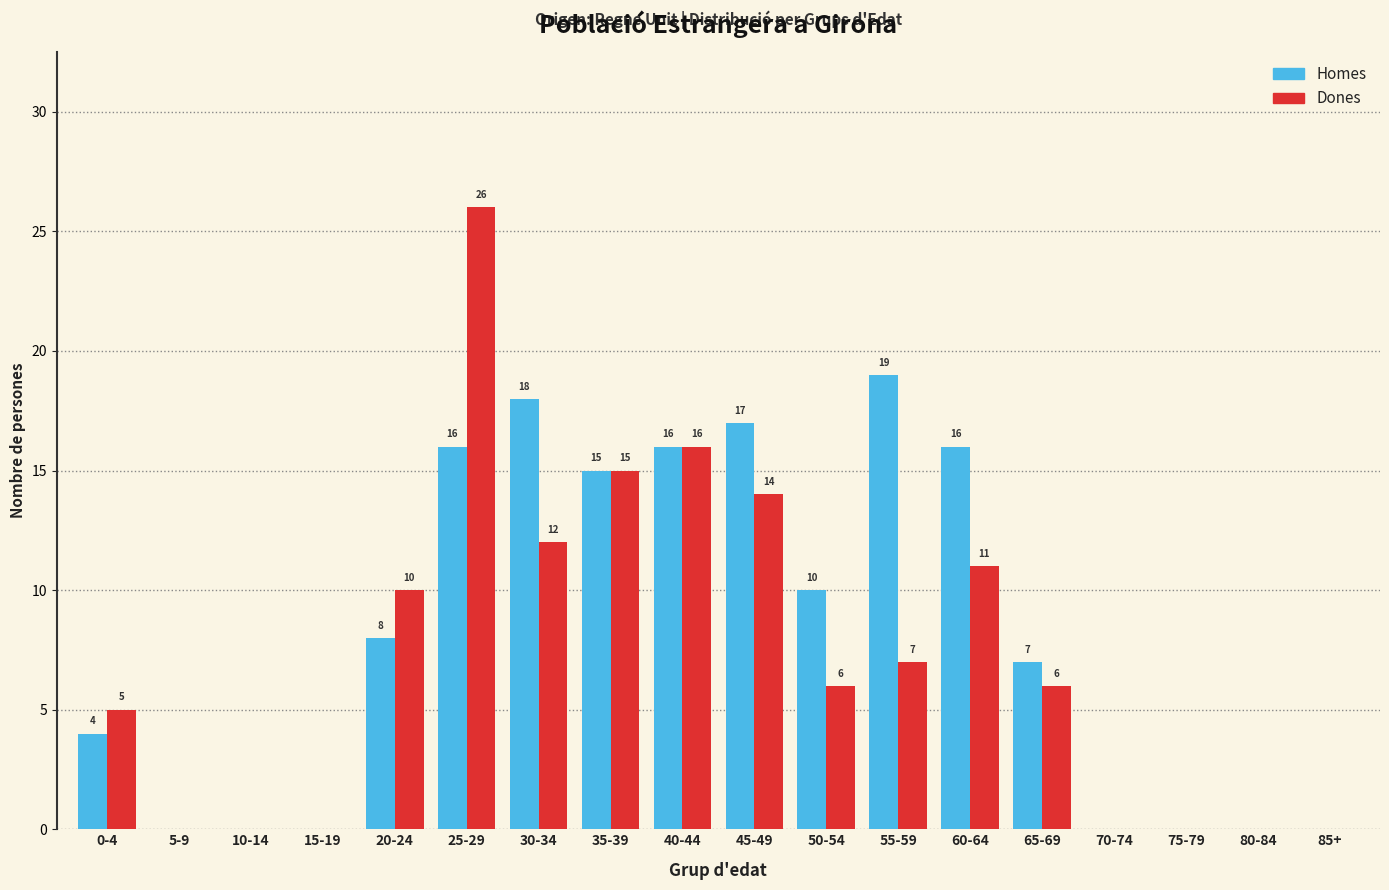

Reading left to right, list all the values displayed in this chart.

Homes: 0-4=4	5-9=0	10-14=0	15-19=0	20-24=8	25-29=16	30-34=18	35-39=15	40-44=16	45-49=17	50-54=10	55-59=19	60-64=16	65-69=7	70-74=0	75-79=0	80-84=0	85+=0
Dones: 0-4=5	5-9=0	10-14=0	15-19=0	20-24=10	25-29=26	30-34=12	35-39=15	40-44=16	45-49=14	50-54=6	55-59=7	60-64=11	65-69=6	70-74=0	75-79=0	80-84=0	85+=0